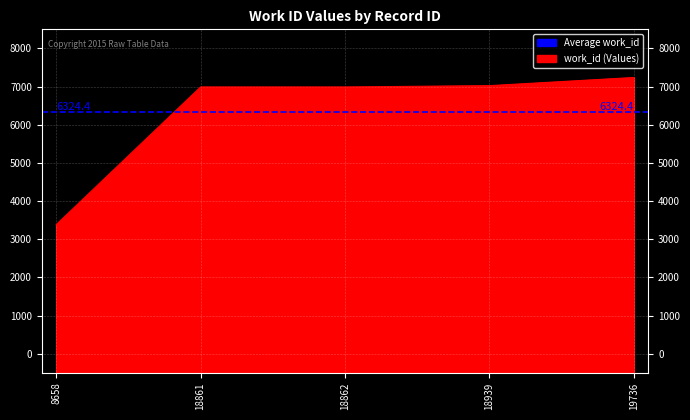

Rank the categories by value from lowest to highest.

8658, 18861, 18862, 18939, 19736